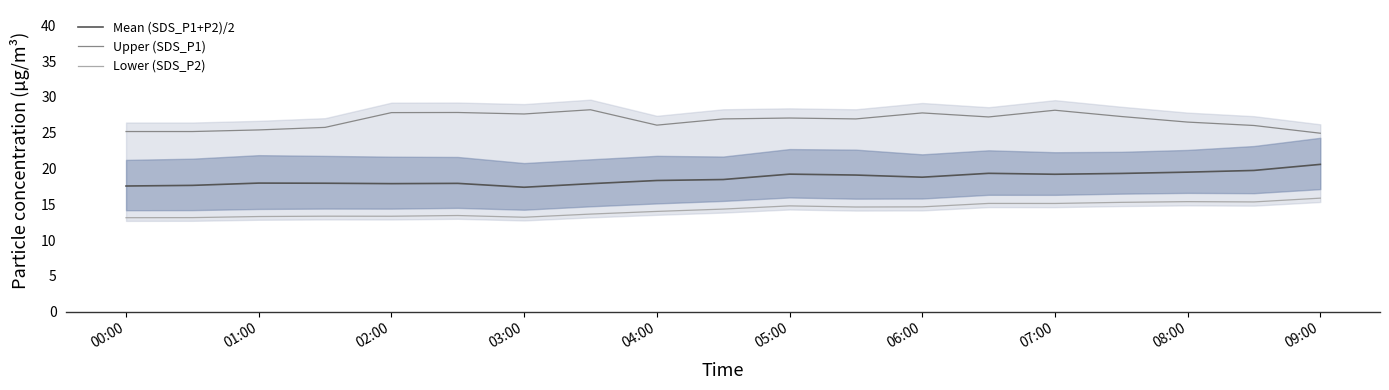

True or false: Mean (SDS_P1+P2)/2 and Lower (SDS_P2) intersect in this chart.

False